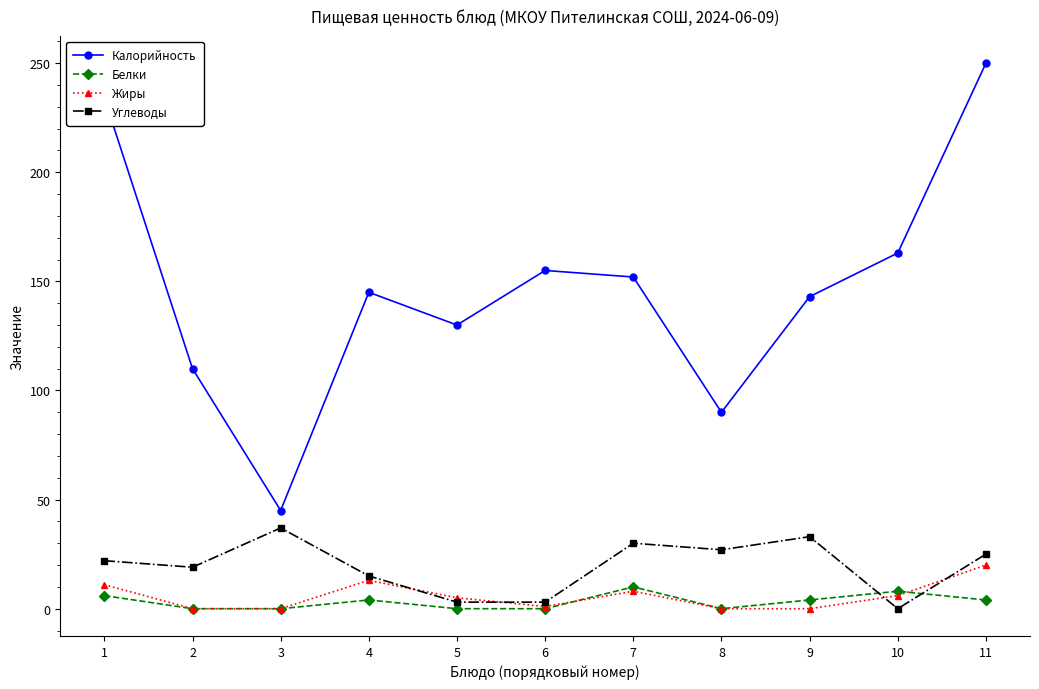

Does the chart have visible grid lines?

No